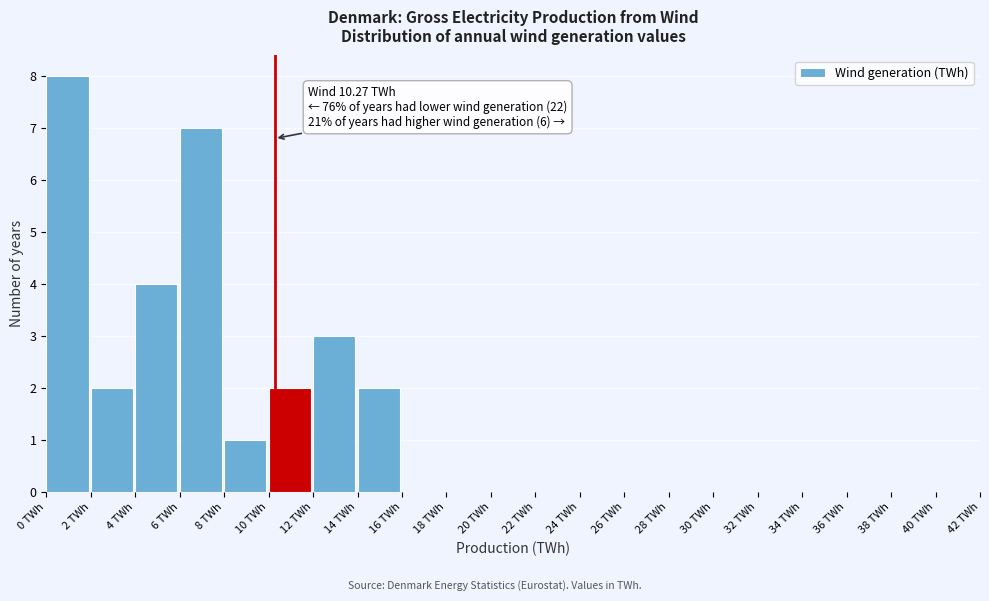

Which range on the x-axis has the tallest bar?

0 to 2